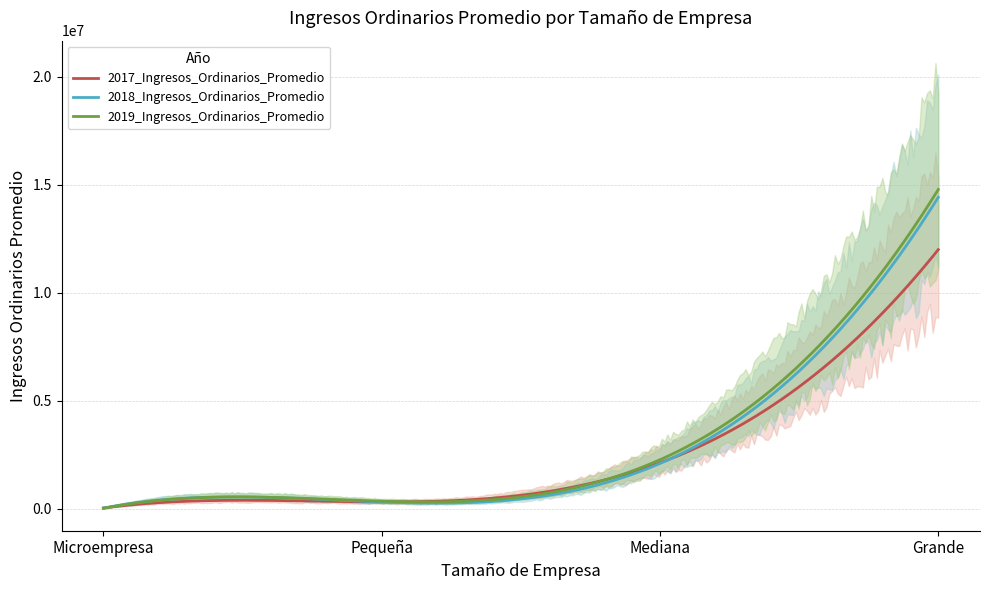

How many data points in 2019_Ingresos_Ordinarios_Promedio are above 2266838?

1